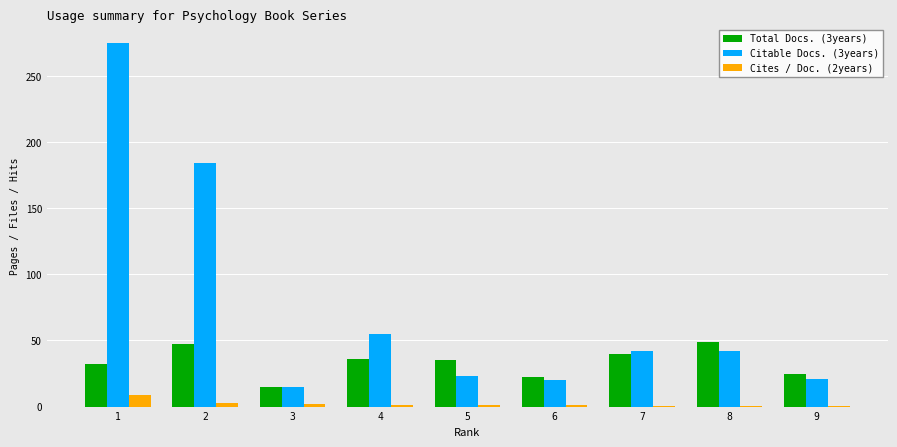

Which series has the largest total across all categories?

Citable Docs. (3years)